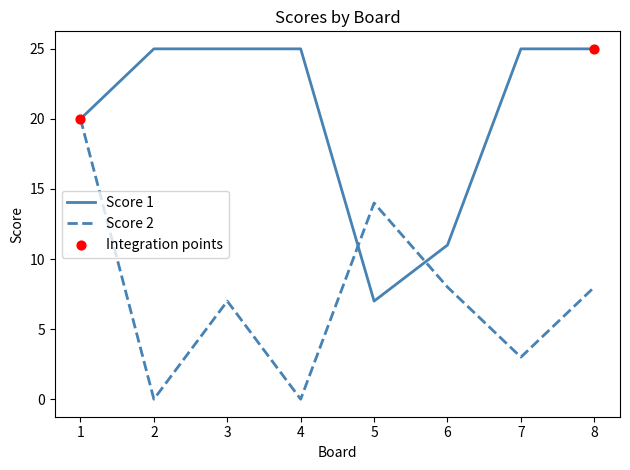

What is the spread (max minus min) of values at 2?

25